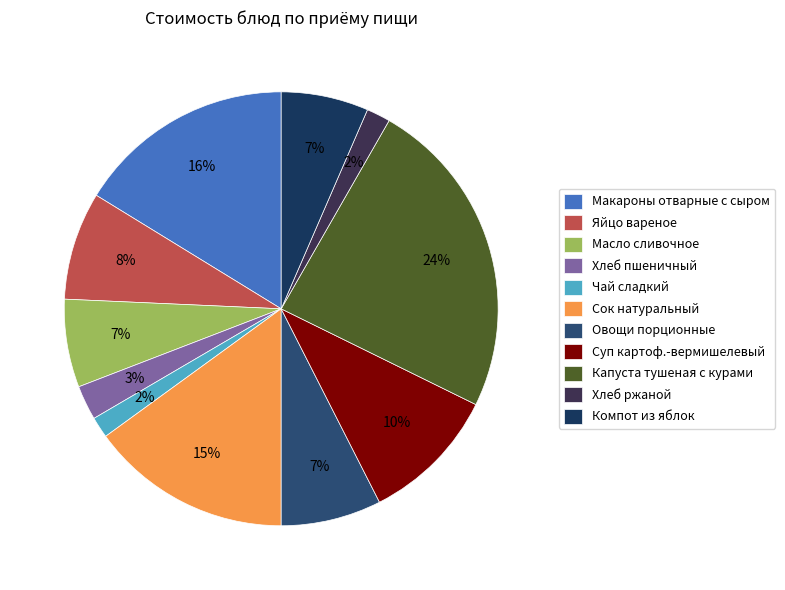

Rank the categories by value from lowest to highest.

Чай сладкий, Хлеб ржаной, Хлеб пшеничный, Компот из яблок, Масло сливочное, Овощи порционные, Яйцо вареное, Суп картоф.-вермишелевый, Сок натуральный, Макароны отварные с сыром, Капуста тушеная с курами